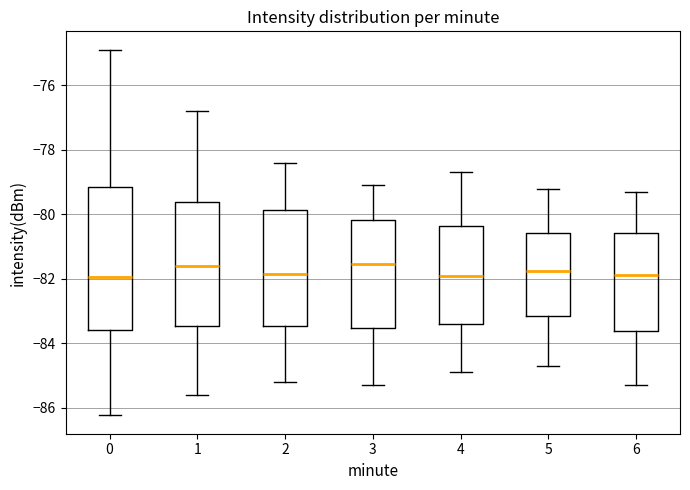

Reading left to right, transcribe this box plot: for each box, give where its median line is, the range the box spans, and where its two whiskers end, as read against the y-axis. The values are not printed on the chart, so give them approximately, as read against the axis.

0: median -82.0, box -83.6 to -79.2, whiskers -86.2 to -74.8
1: median -81.6, box -83.4 to -79.6, whiskers -85.6 to -76.8
2: median -81.8, box -83.4 to -79.8, whiskers -85.2 to -78.4
3: median -81.6, box -83.6 to -80.2, whiskers -85.2 to -79.0
4: median -81.8, box -83.4 to -80.4, whiskers -84.8 to -78.6
5: median -81.8, box -83.2 to -80.6, whiskers -84.6 to -79.2
6: median -81.8, box -83.6 to -80.6, whiskers -85.2 to -79.2